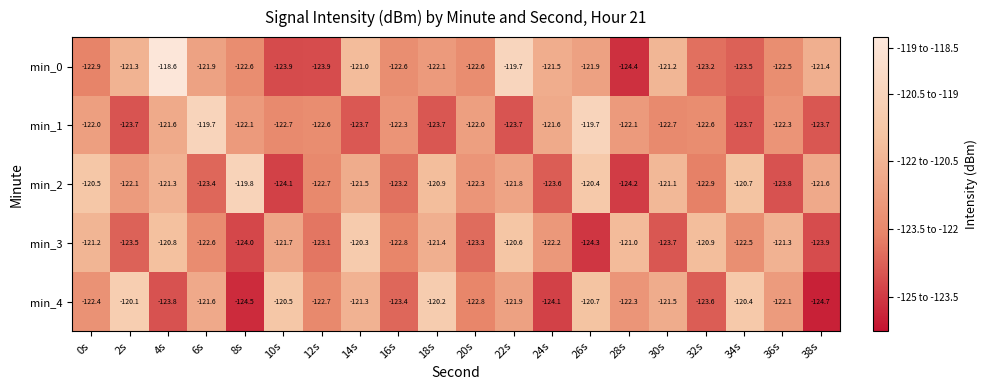

What is the sum of all min_3 values?

-2445.1